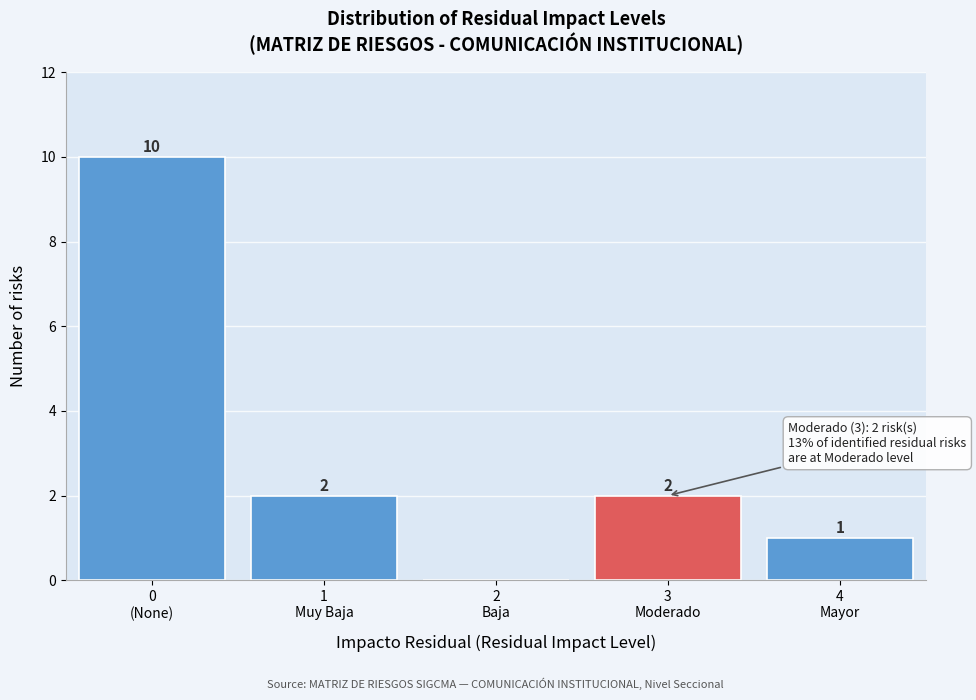

How many values are between 1 and 2?

3